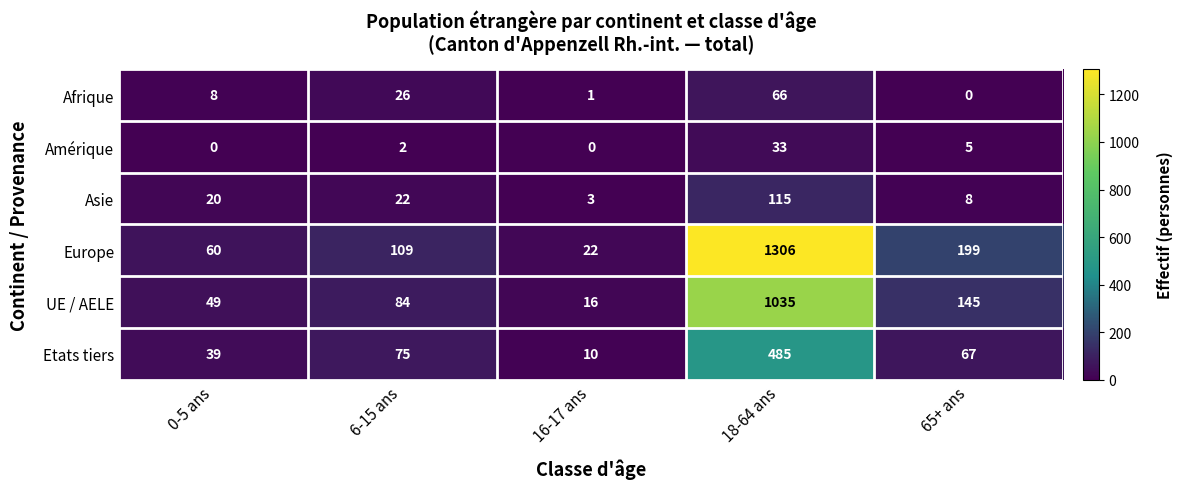

Reading left to right, what are all the values shown in this chart?

Afrique: 8	26	1	66	0
Amérique: 0	2	0	33	5
Asie: 20	22	3	115	8
Europe: 60	109	22	1306	199
UE / AELE: 49	84	16	1035	145
Etats tiers: 39	75	10	485	67